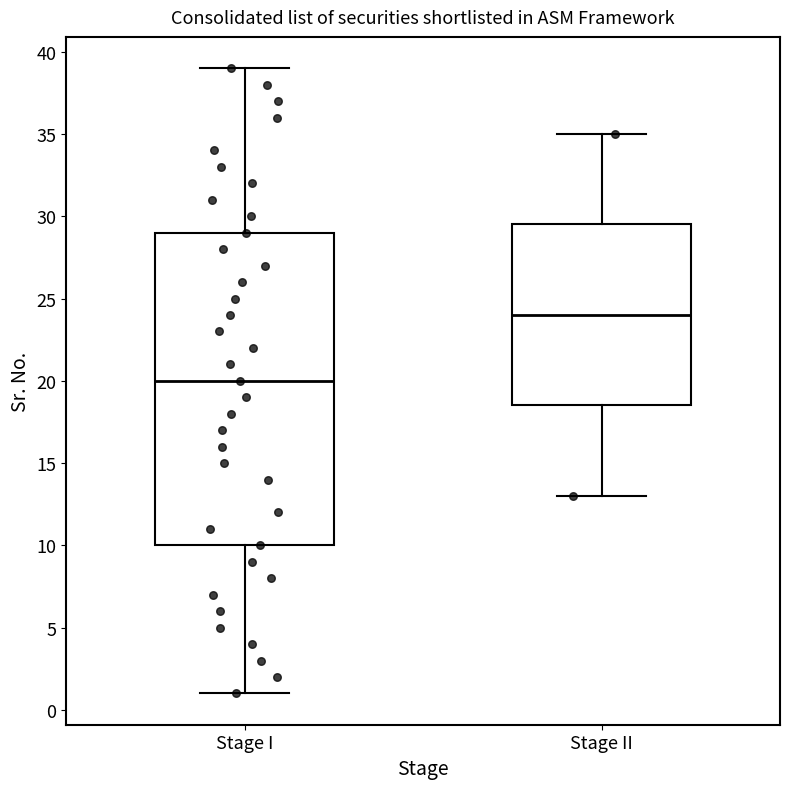

Where is the lower edge of the box for Stage I on the y-axis? The values are not printed on the chart, so give them approximately, as read against the axis.

10.0